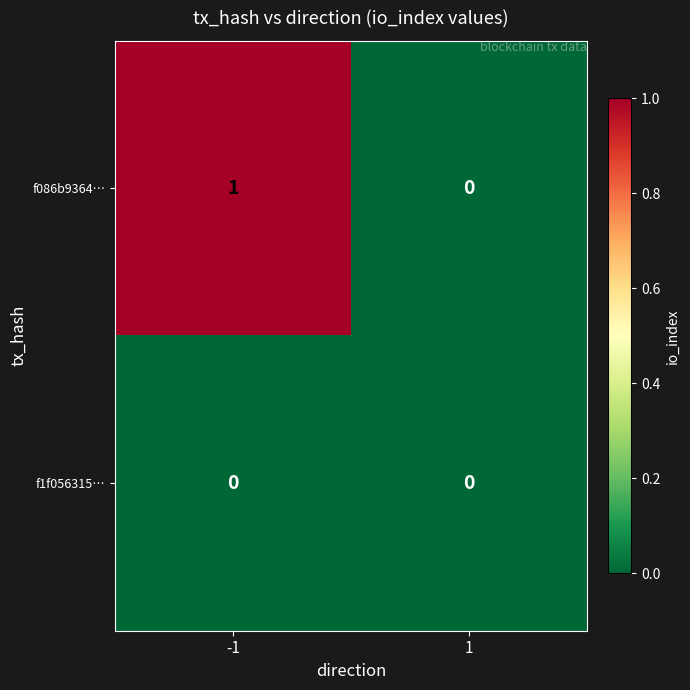

Which series has the largest total across all categories?

f086b9364…